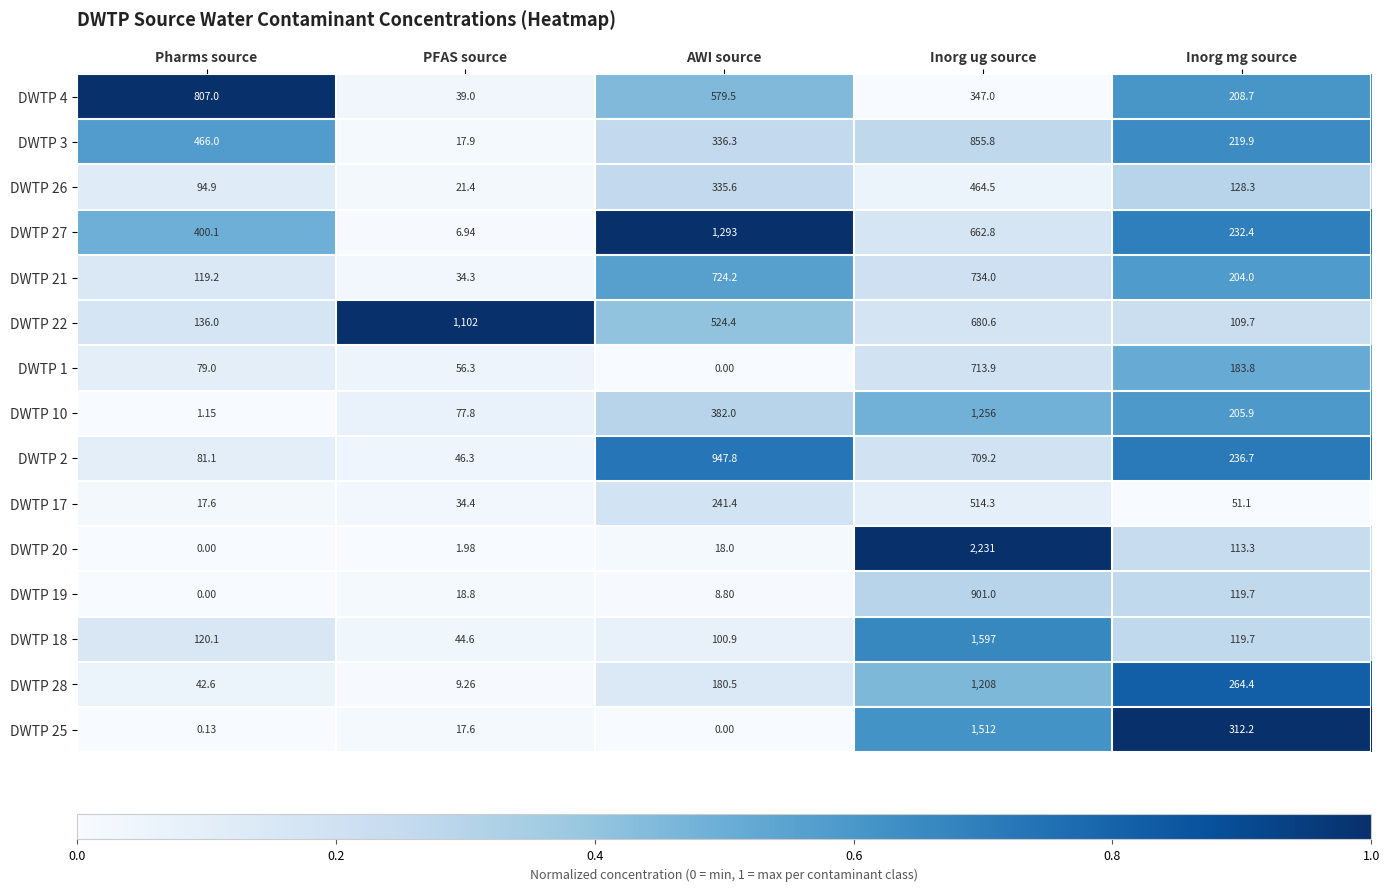

Count the number of data series in this chart.

15